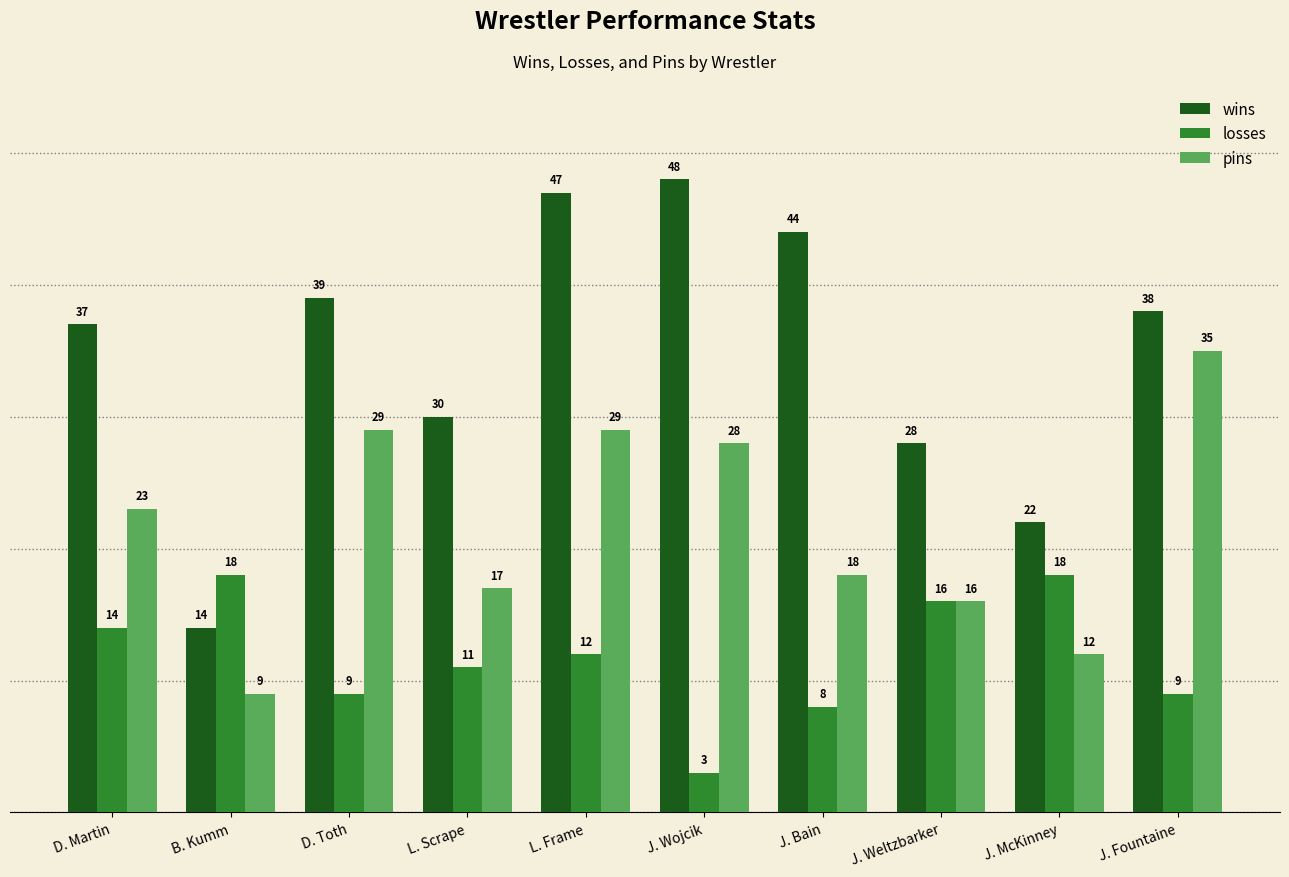

How many data points in losses are less than 12?

5